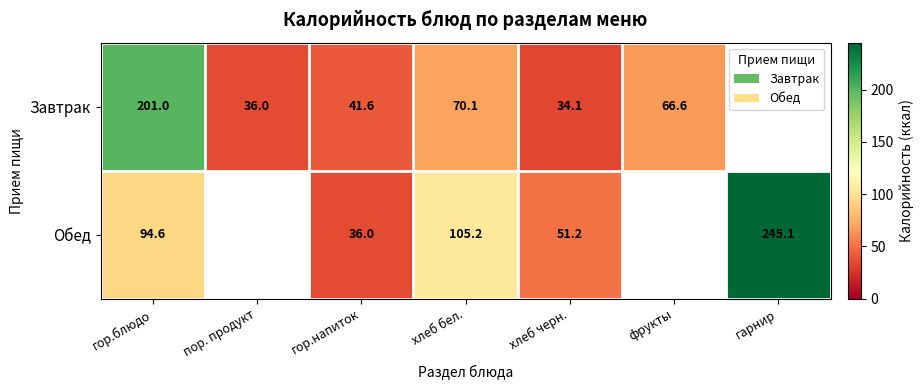

True or false: Обед has a value of 105.2 at хлеб бел..

True